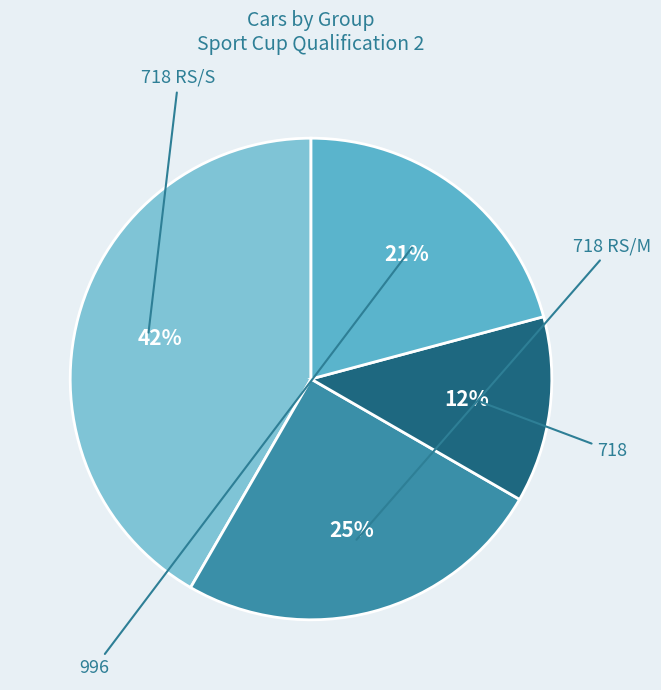

Is there a majority slice in this chart?

No